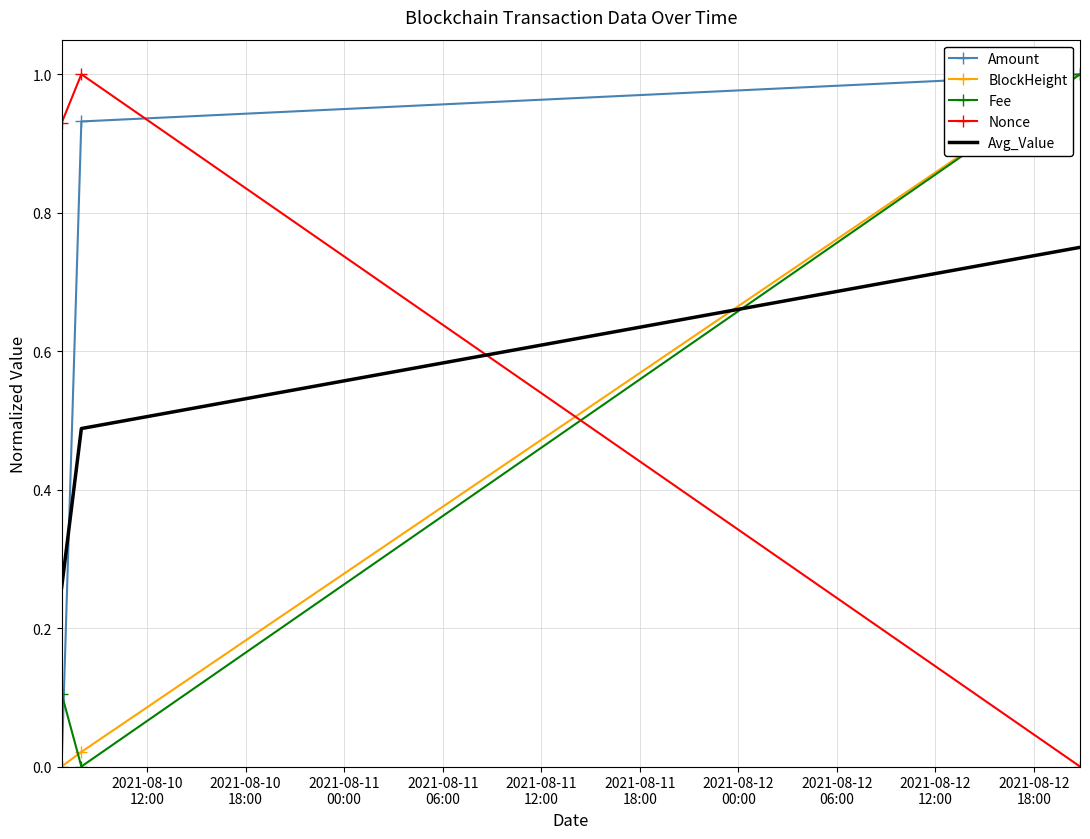

What is the maximum value for Fee?

1.0